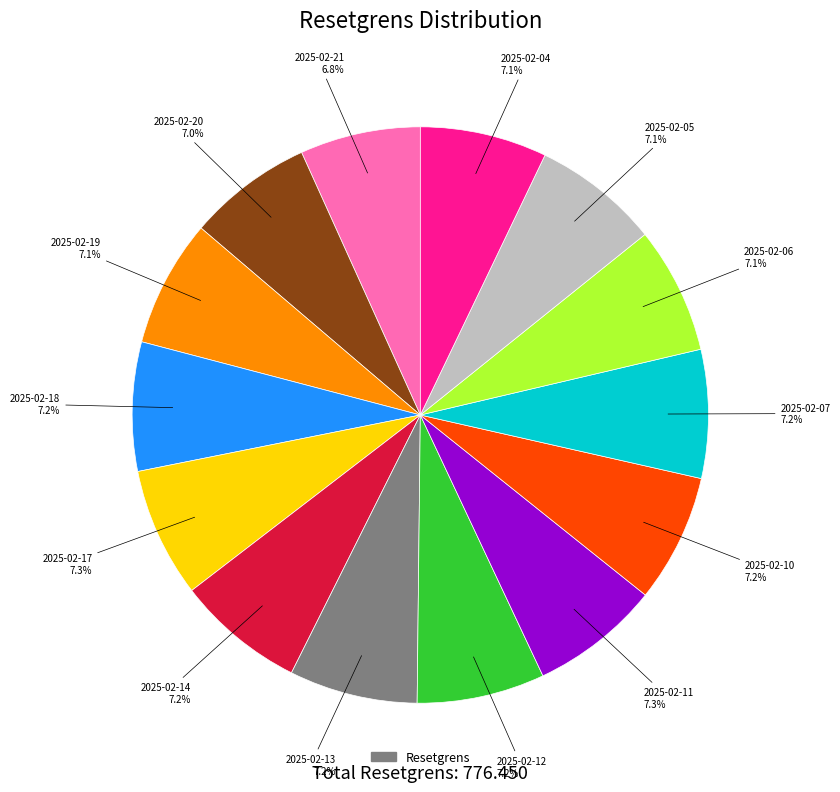

Is there any slice that represents more than half of the pie?

No